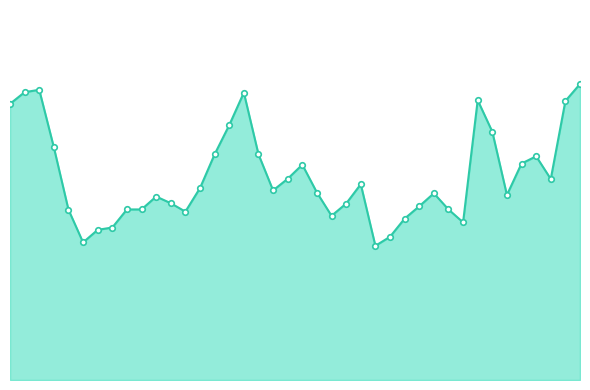

Which label corresponds to the largest value in the chart?

03:22